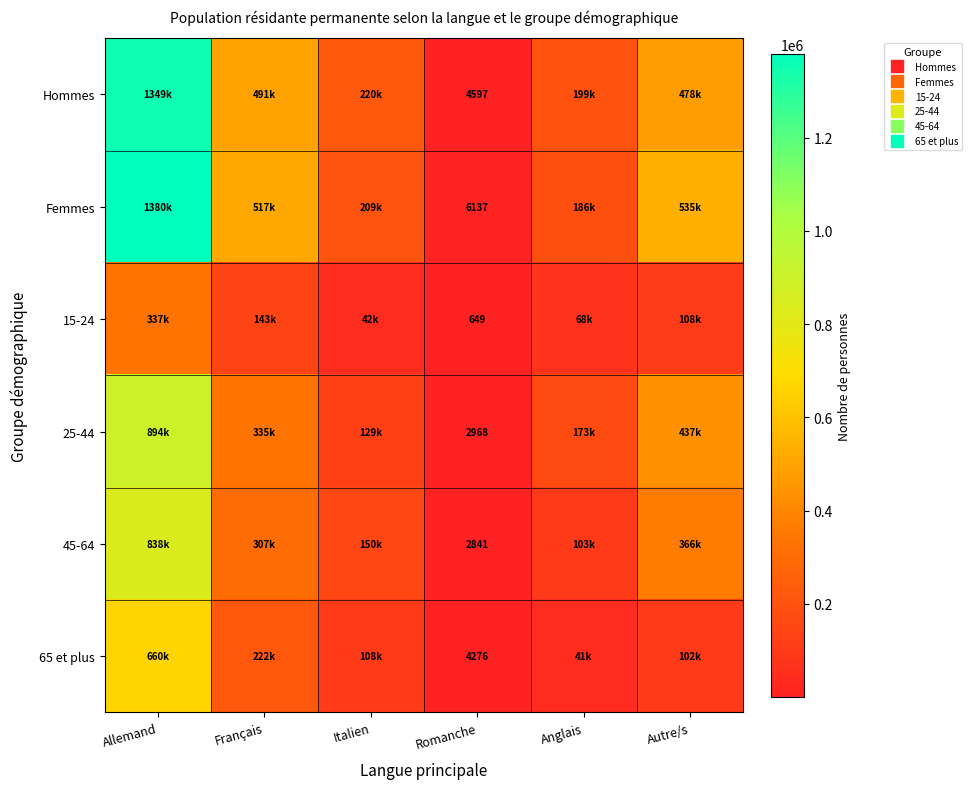

Rank the categories by 15-24 value from highest to lowest.

Allemand, Français, Autre/s, Anglais, Italien, Romanche